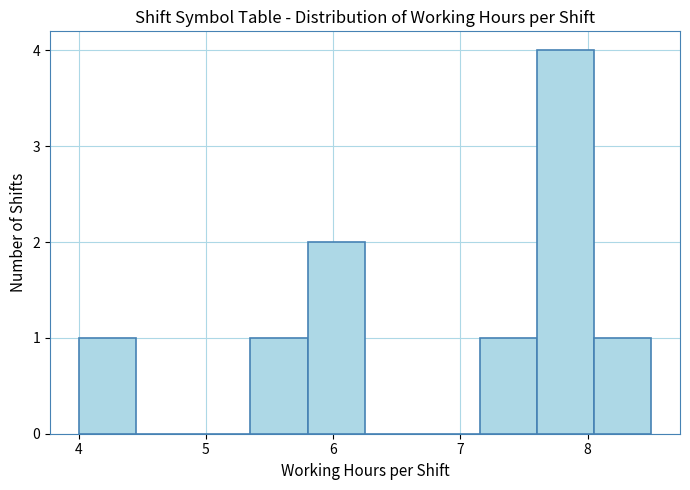

Reading left to right, transcribe this chart: for each bar, give the range it covers on the x-axis and its height. Neither the bar edges nor the heights are printed on the chart, so give them approximately, as read against the axes.

4.00 to 4.45: 1
4.45 to 4.90: 0
4.90 to 5.35: 0
5.35 to 5.80: 1
5.80 to 6.25: 2
6.25 to 6.70: 0
6.70 to 7.15: 0
7.15 to 7.60: 1
7.60 to 8.05: 4
8.05 to 8.50: 1